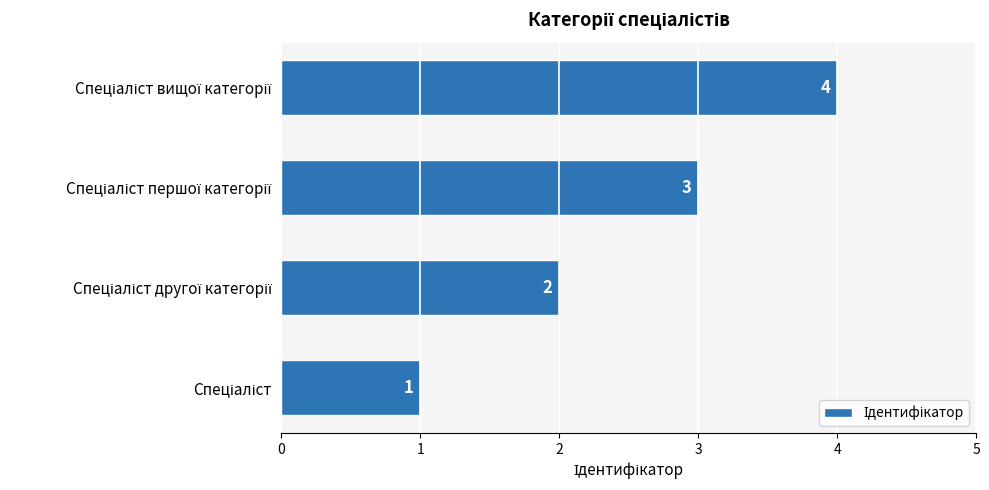

What is the sum of all values?

10